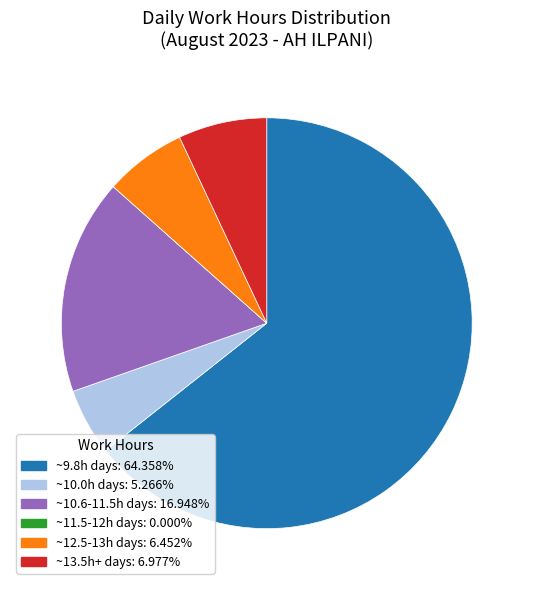

Combined, do ~12.5-13h days: 6.452% and ~10.0h days: 5.266% account for over 50%?

No